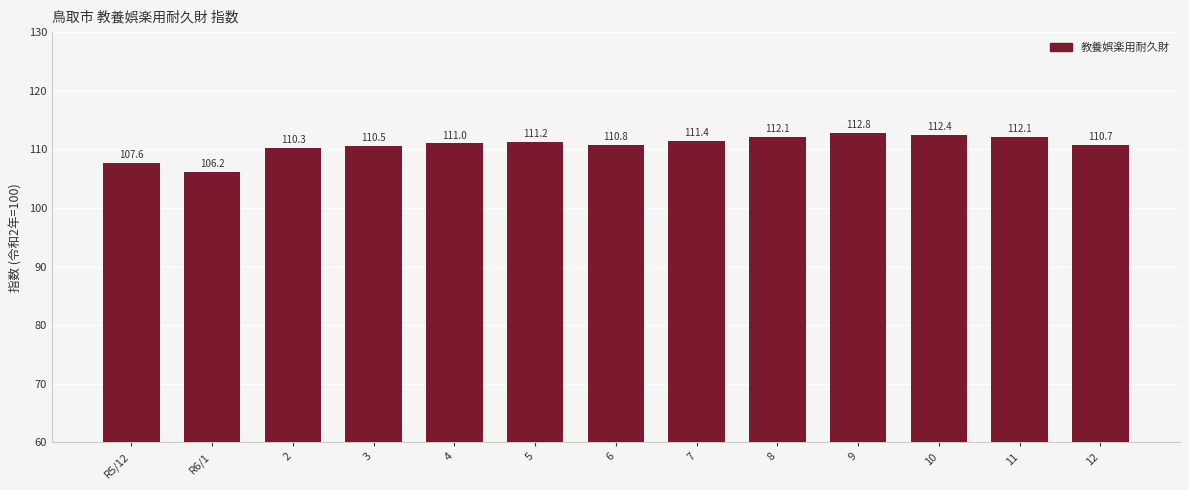

Reading left to right, what are all the values shown in this chart?

107.6	106.2	110.3	110.5	111.0	111.2	110.8	111.4	112.1	112.8	112.4	112.1	110.7